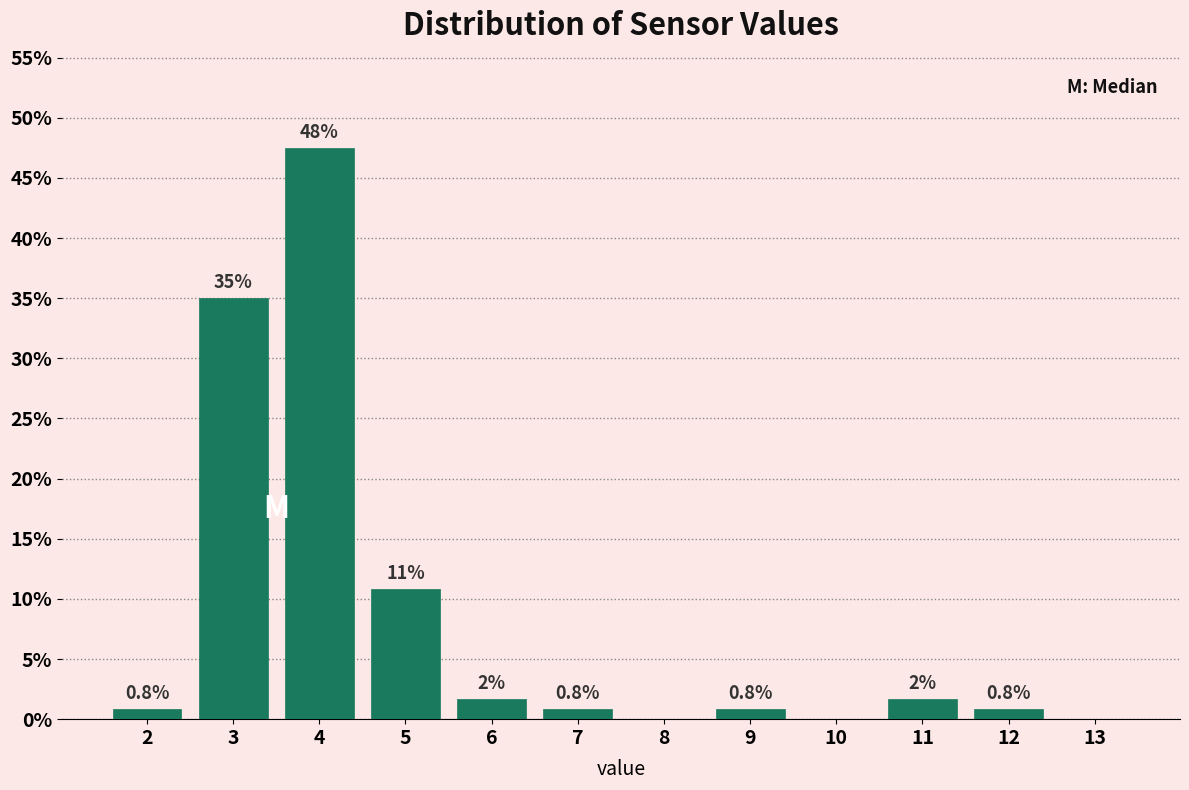

Over which range of the x-axis is the bar tallest?

3.5 to 4.5